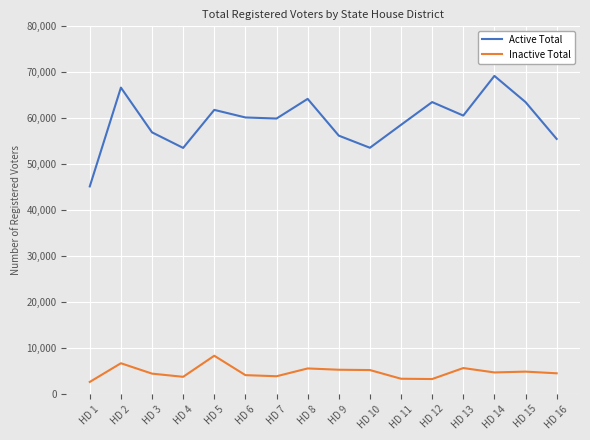

True or false: Active Total has a value of 26931 at HD 9.

False